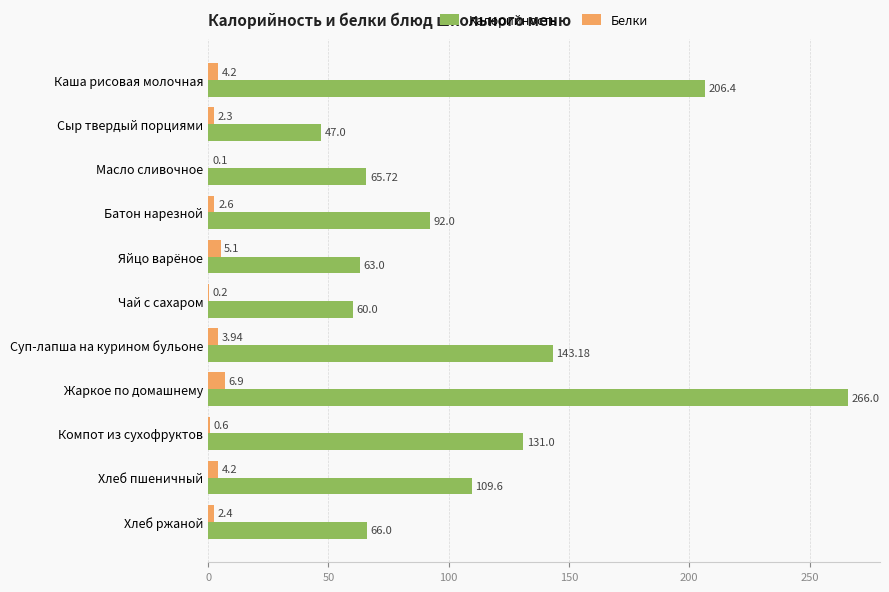

What is the sum of all Калорийность values?

1249.9